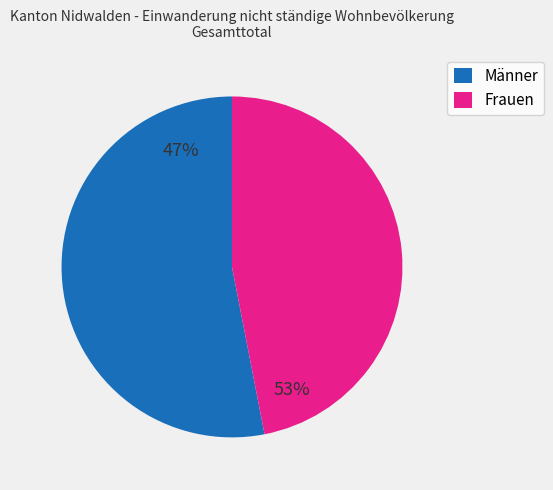

To the nearest percent, what is the difference between the Frauen and Männer slice percentages?

6%